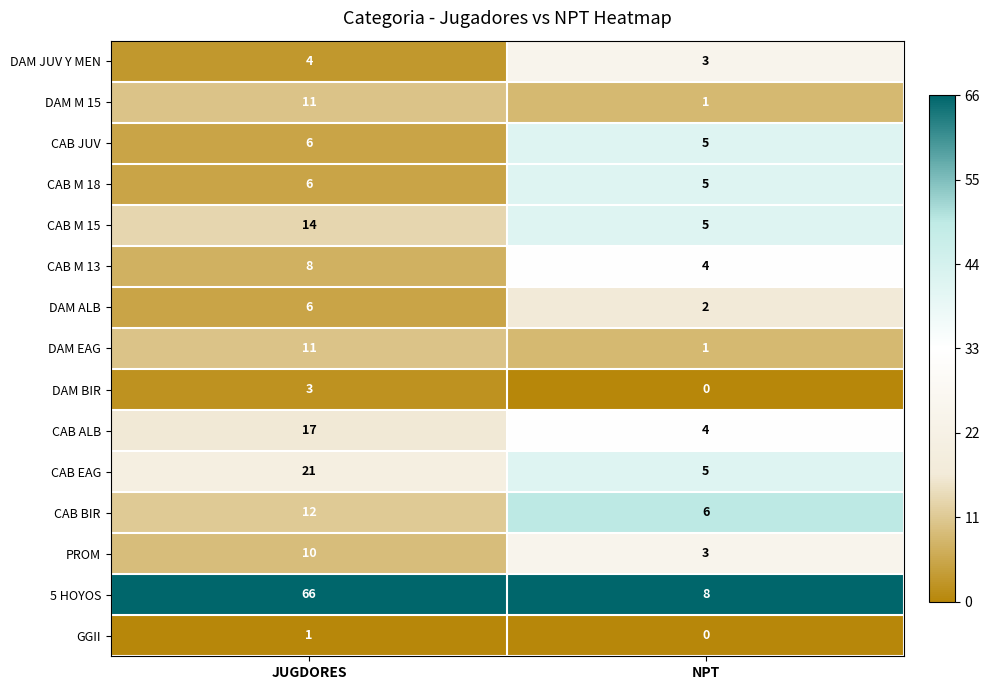

Reading left to right, list all the values displayed in this chart.

DAM JUV Y MEN: 4	3
DAM M 15: 11	1
CAB JUV: 6	5
CAB M 18: 6	5
CAB M 15: 14	5
CAB M 13: 8	4
DAM ALB: 6	2
DAM EAG: 11	1
DAM BIR: 3	0
CAB ALB: 17	4
CAB EAG: 21	5
CAB BIR: 12	6
PROM: 10	3
5 HOYOS: 66	8
GGII: 1	0